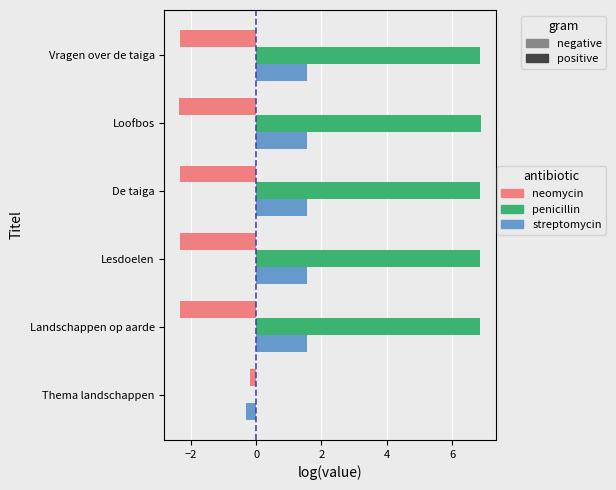

The penicillin series shows 3.3 at Lesdoelen. True or false?

False